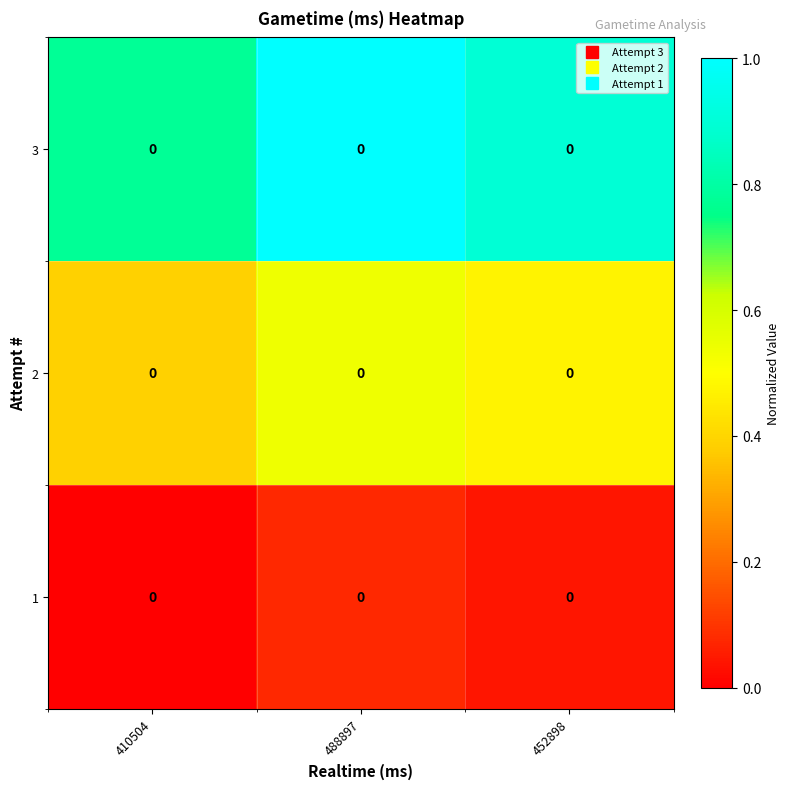

At which category is the sum across all series the highest?

488897